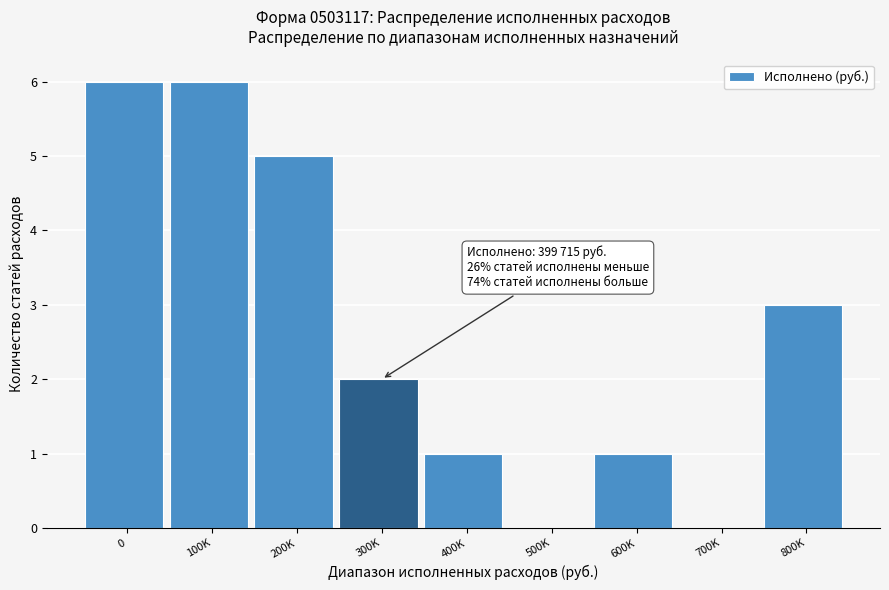

Reading left to right, transcribe all the data shown in this chart.

0=6	100K=6	200K=5	300K=2	400K=1	500K=0	600K=1	700K=0	800K=3